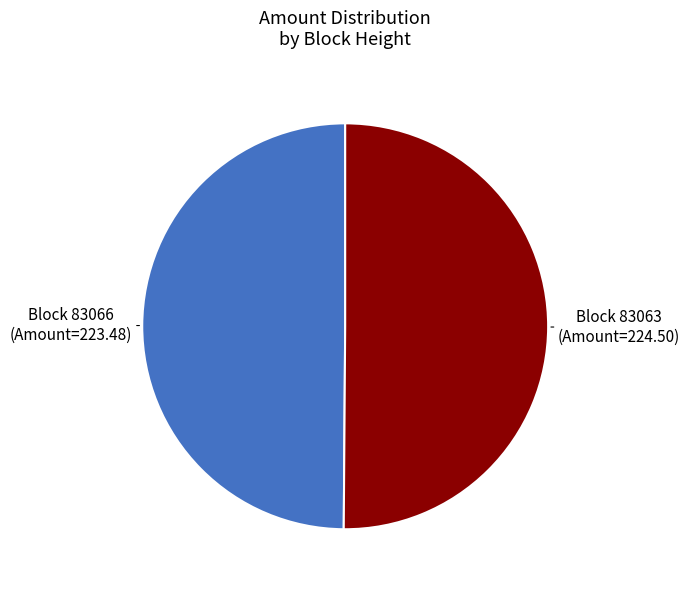

Which category has the smallest portion of the pie?

83066 (Nonce=0)